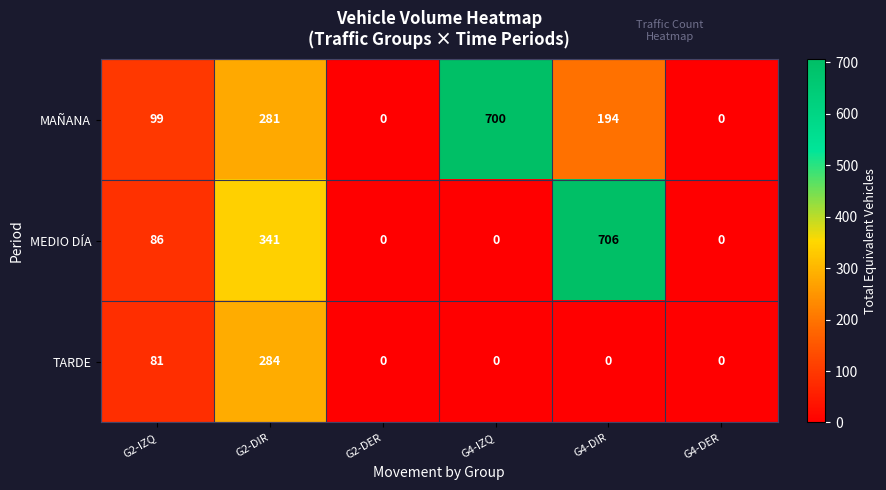

What is the difference between the maximum and minimum values in the MEDIO DÍA series?

706